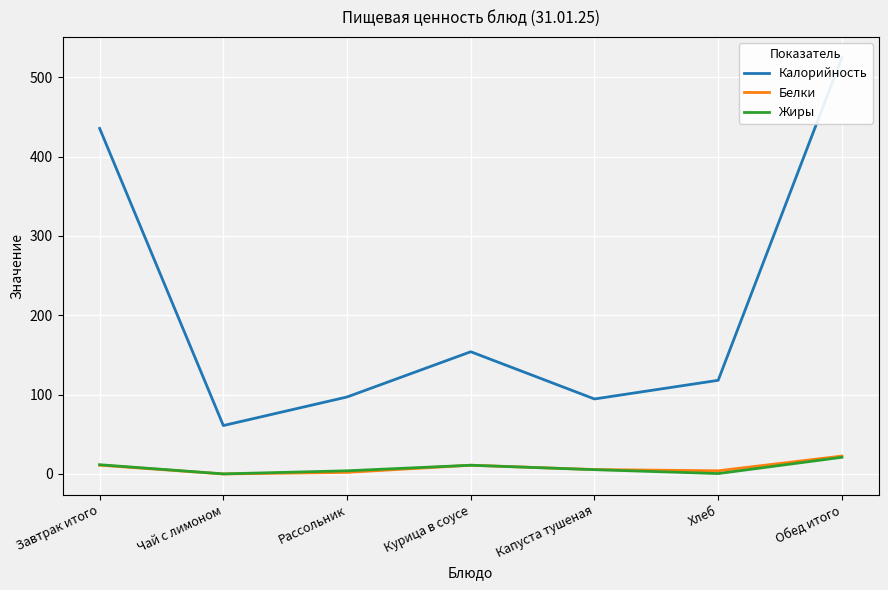

List the labels in order of Калорийность value, largest first.

Обед итого, Завтрак итого, Курица в соусе, Хлеб, Рассольник, Капуста тушеная, Чай с лимоном